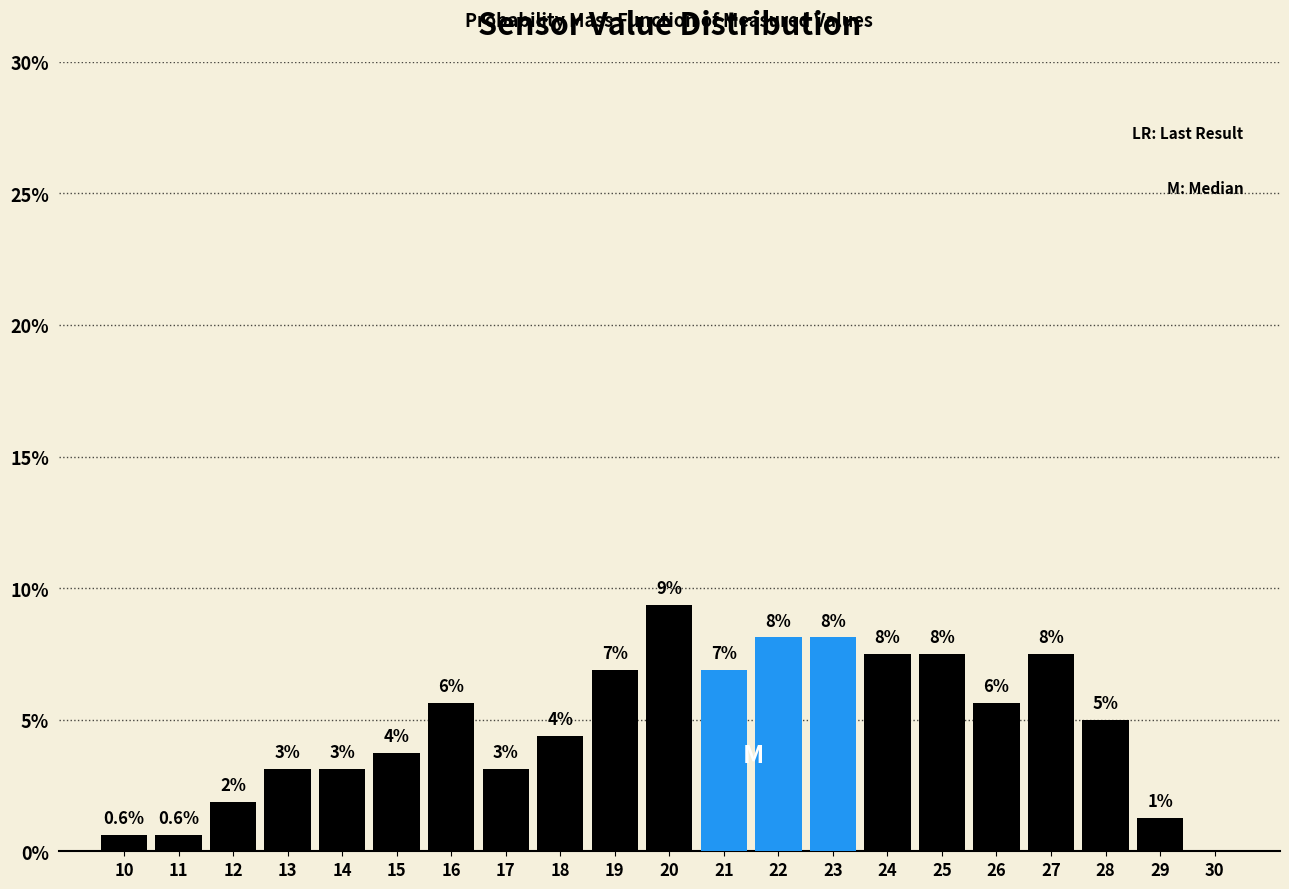

Are the bars horizontal?

No